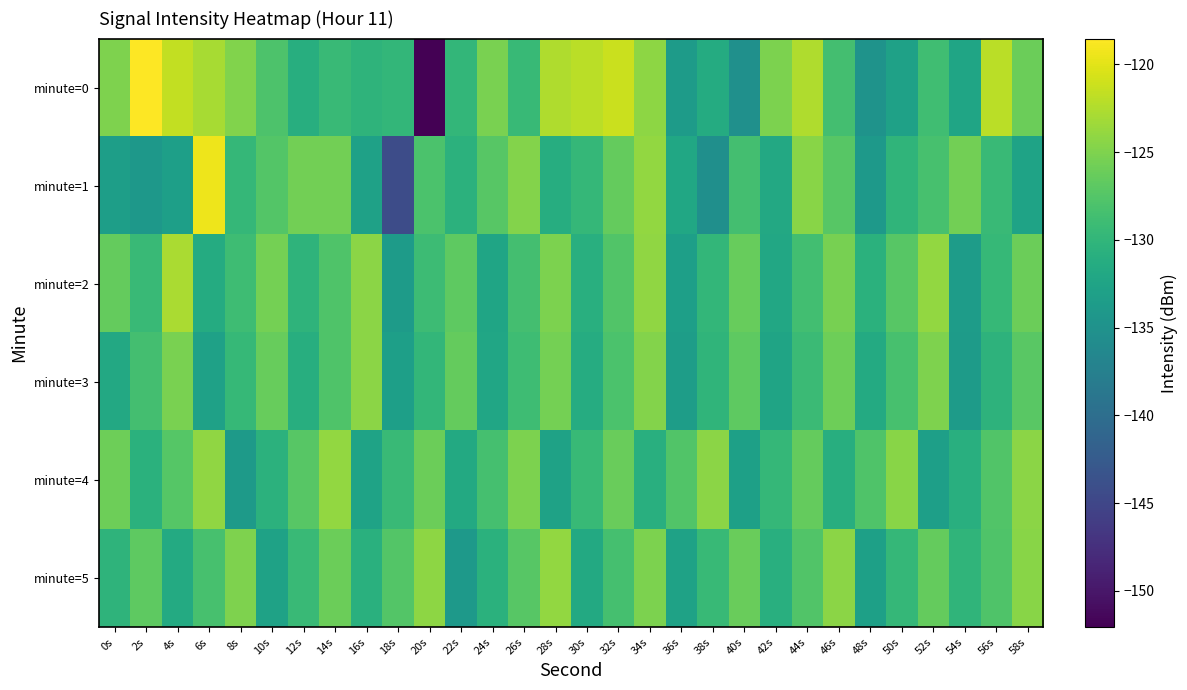

What is the spread (max minus min) of values at 52s?

9.2